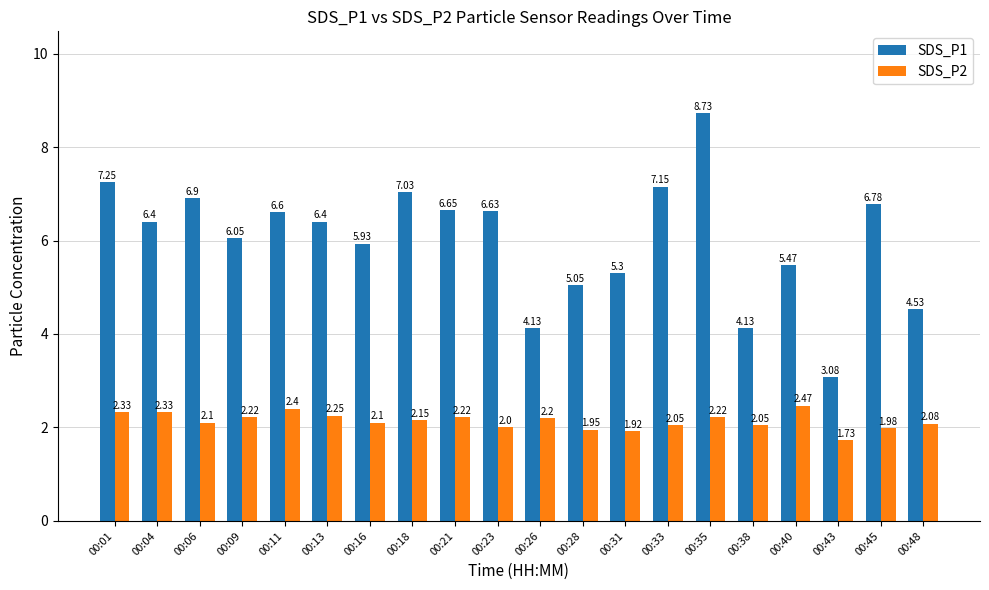

How many values in the SDS_P1 series exceed 6?

12